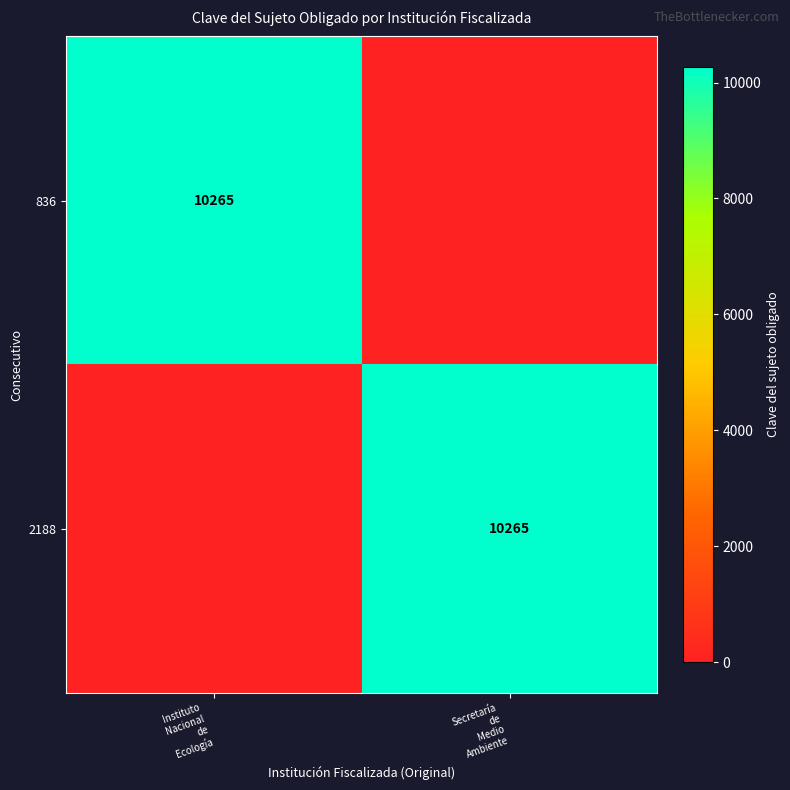

The value of 836 at Secretaría de Medio Ambiente is -3454. True or false?

False